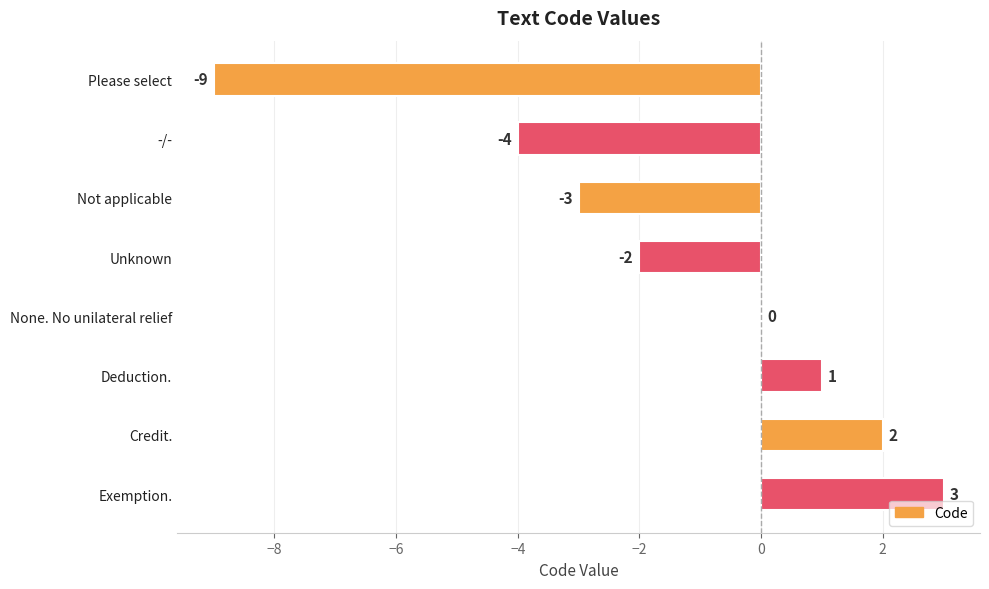

Which label corresponds to the largest value in the chart?

Exemption.